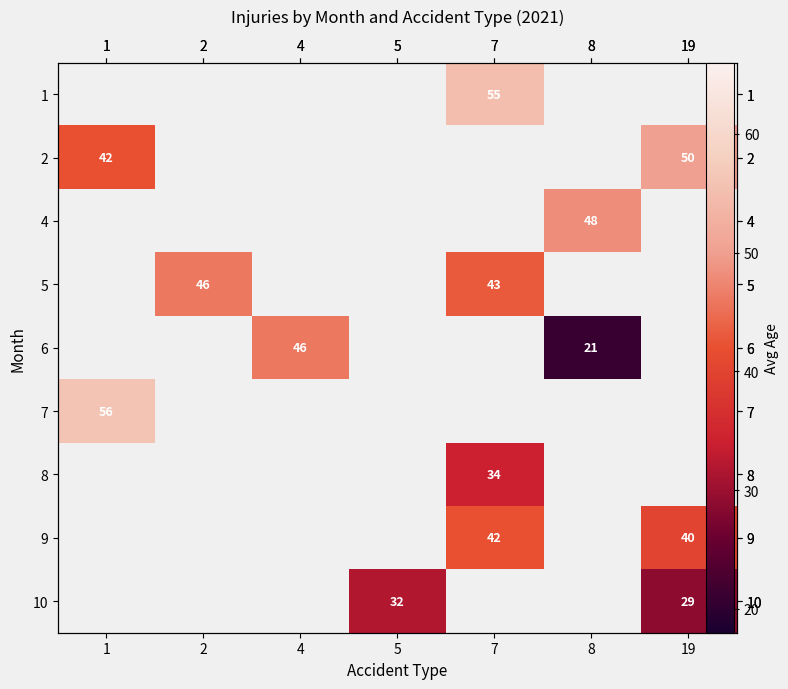

At 7, list the series in order from smallest to largest.

1, 2, 4, 5, 6, 7, 8, 9, 10